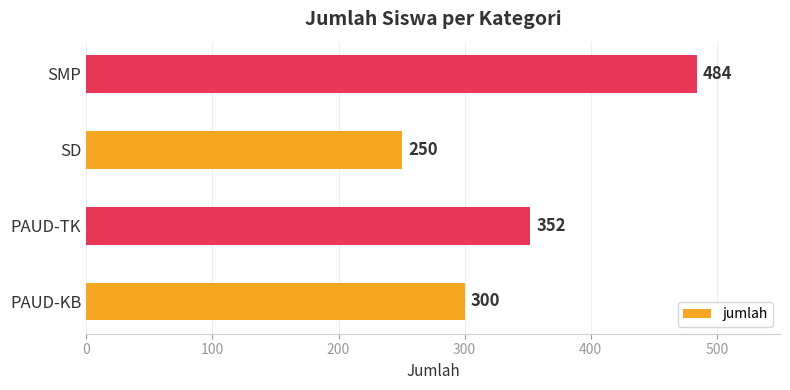

List the labels in order of value, largest first.

SMP, PAUD-TK, PAUD-KB, SD